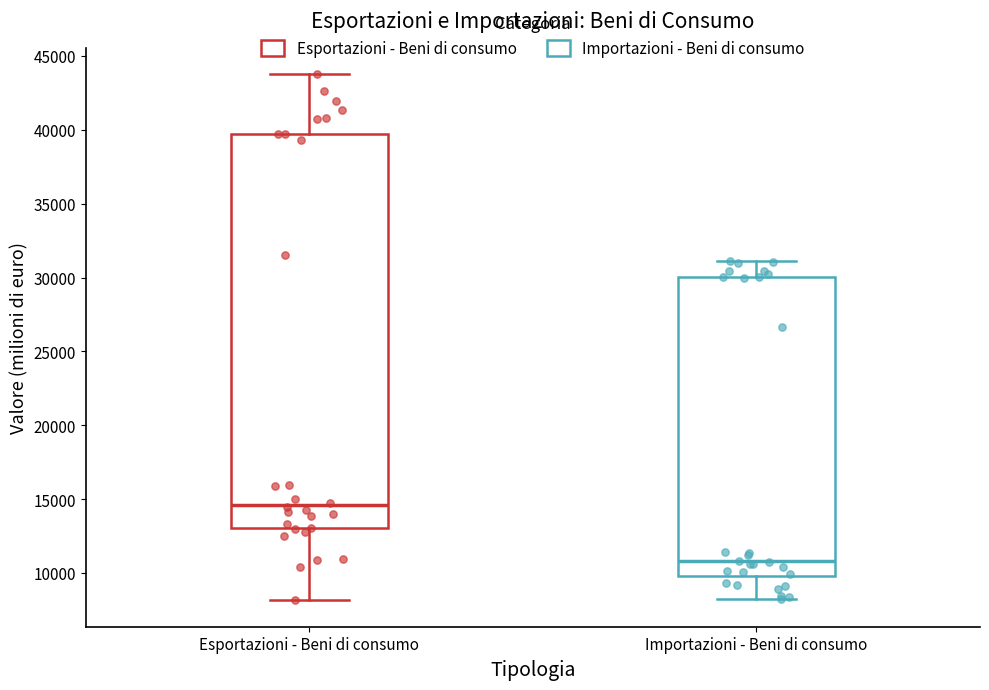

Where does the lower whisker of the box for Esportazioni - Beni di consumo end on the y-axis? The values are not printed on the chart, so give them approximately, as read against the axis.

8000